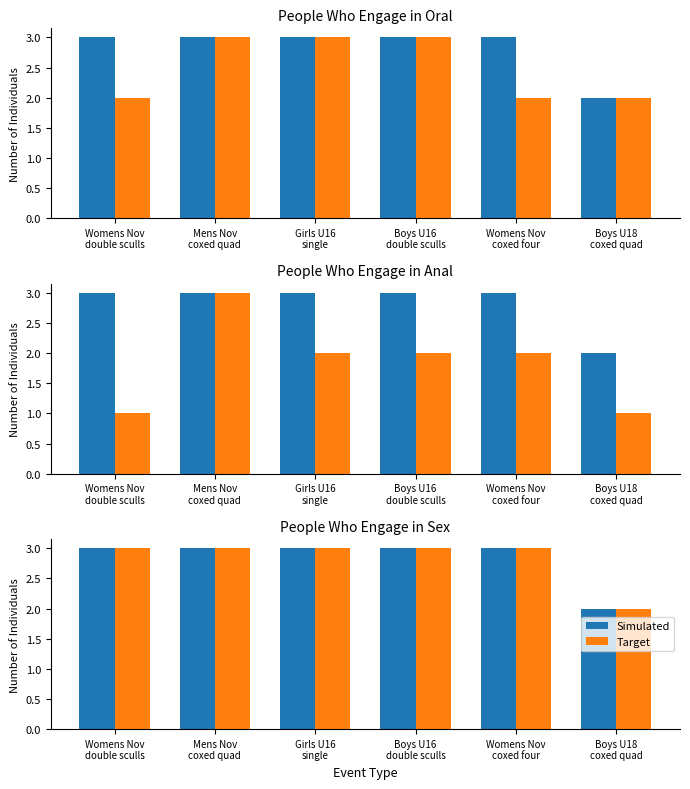

True or false: Simulated has a value of 2 at Boys U18
coxed quad.

True